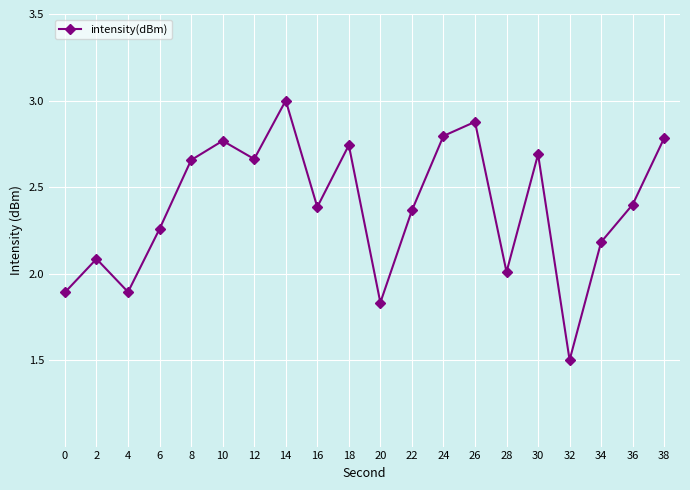

What is the change in value from 8 to 14?

+0.3